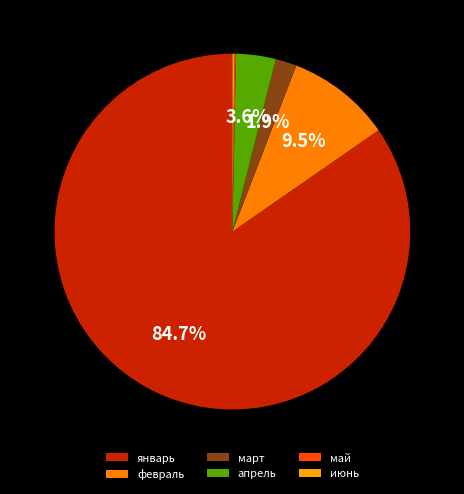

Do январь and май together represent more than half of the pie?

Yes